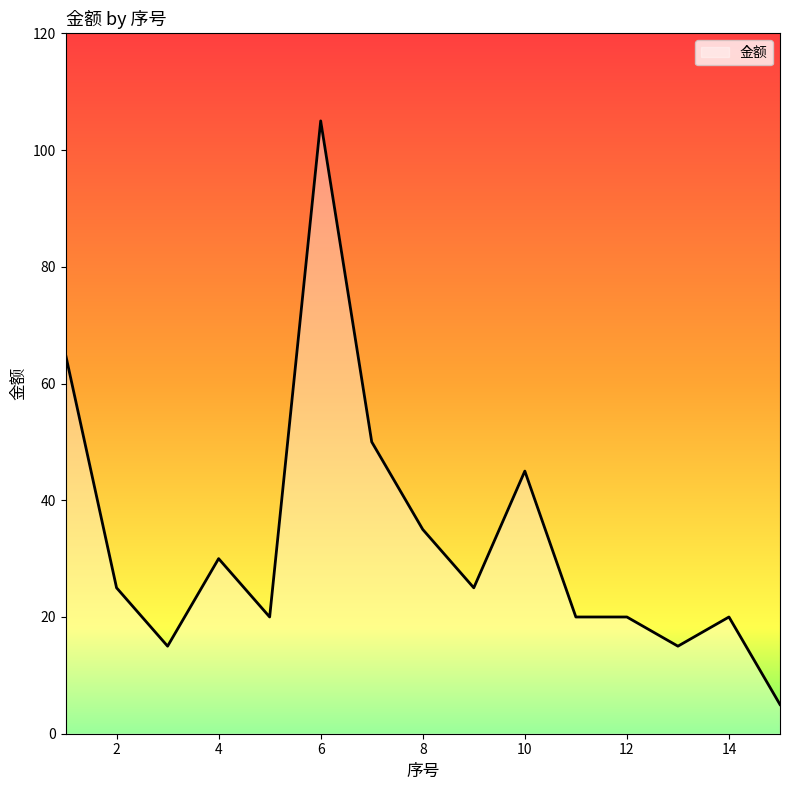

What is the difference between the maximum and minimum values?

100